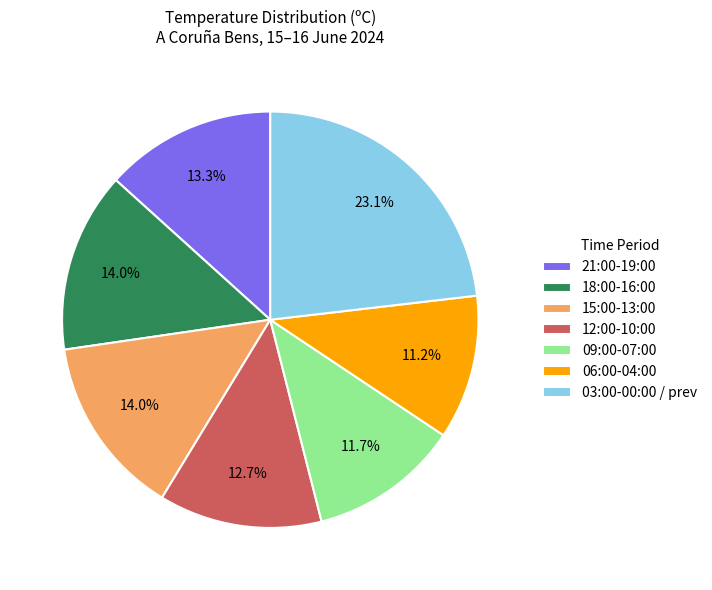

Is the sum of 06:00-04:00 and 03:00-00:00 / prev greater than half?

No